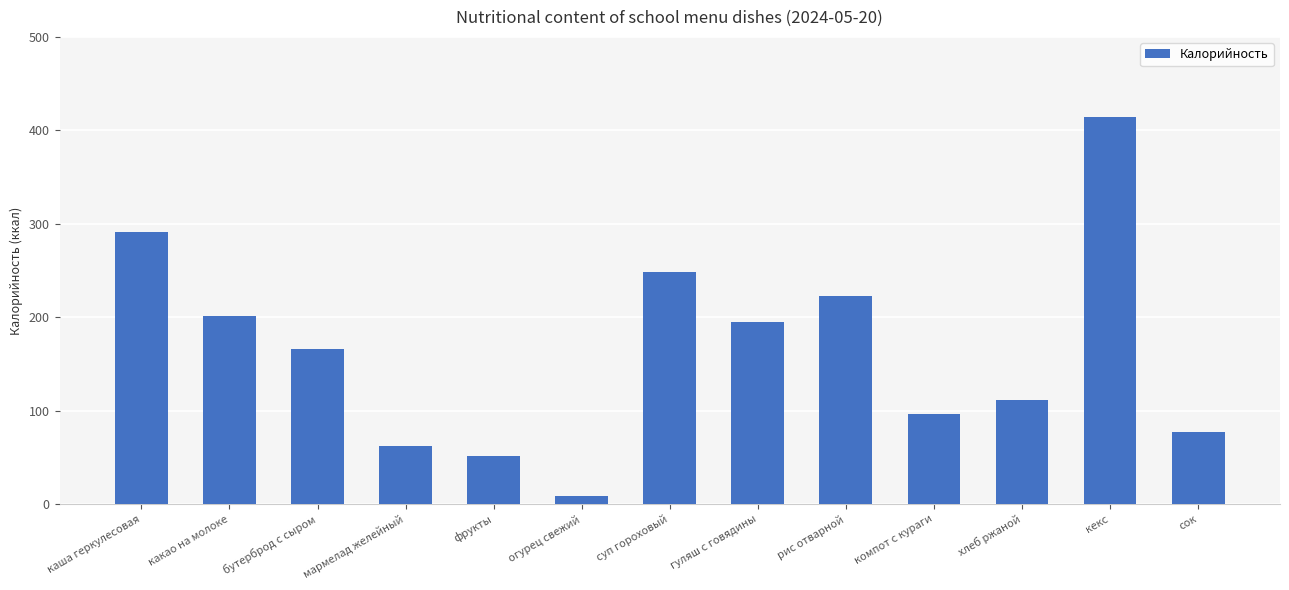

What is the label of the 2nd bar from the left?

какао на молоке